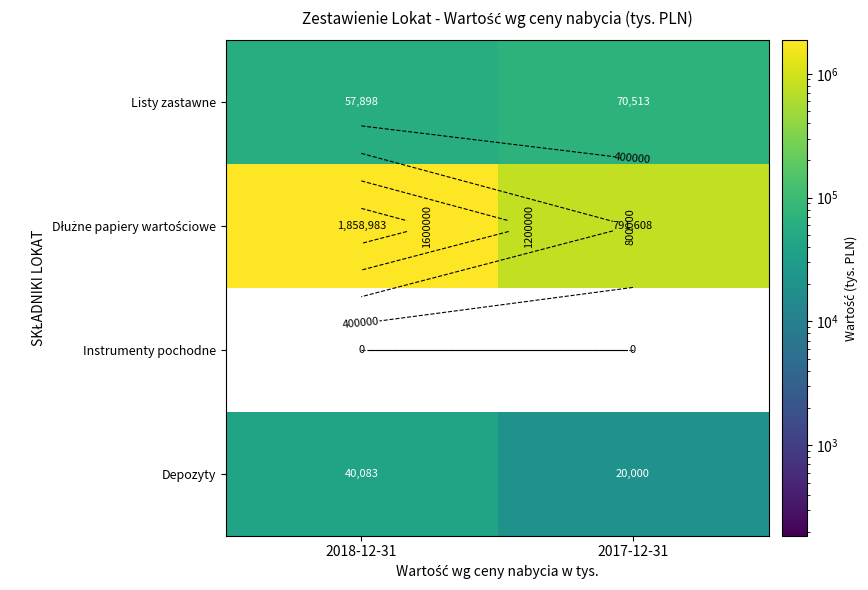

Which series changed the most between 2018-12-31 and 2017-12-31?

Dłużne papiery wartościowe